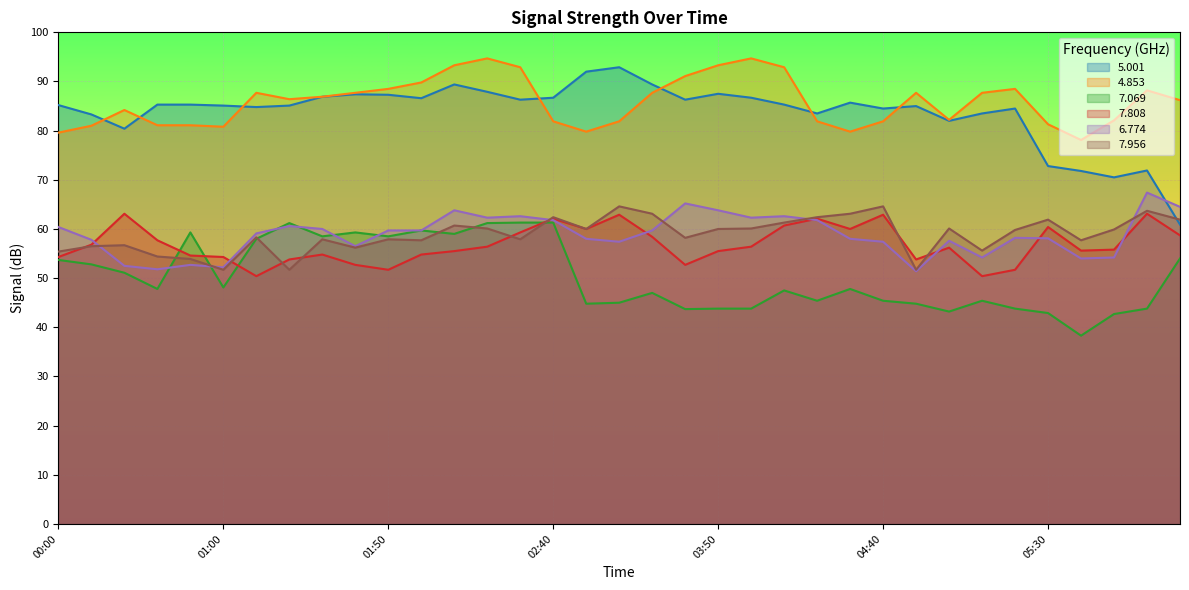

Which series ends up on top after the final intersection of   7.956 and   7.808?

  7.956